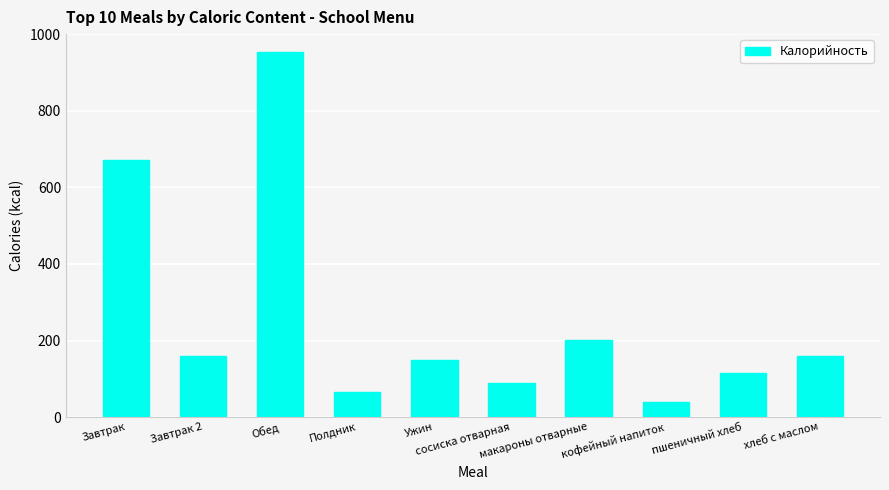

What position from the left is сосиска отварная?

6